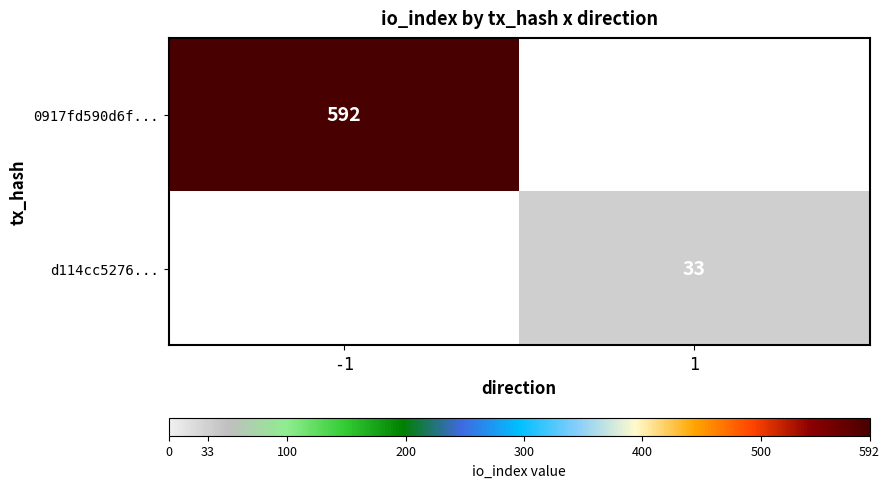

Is it true that d114cc5276... equals 21 at 1?

False